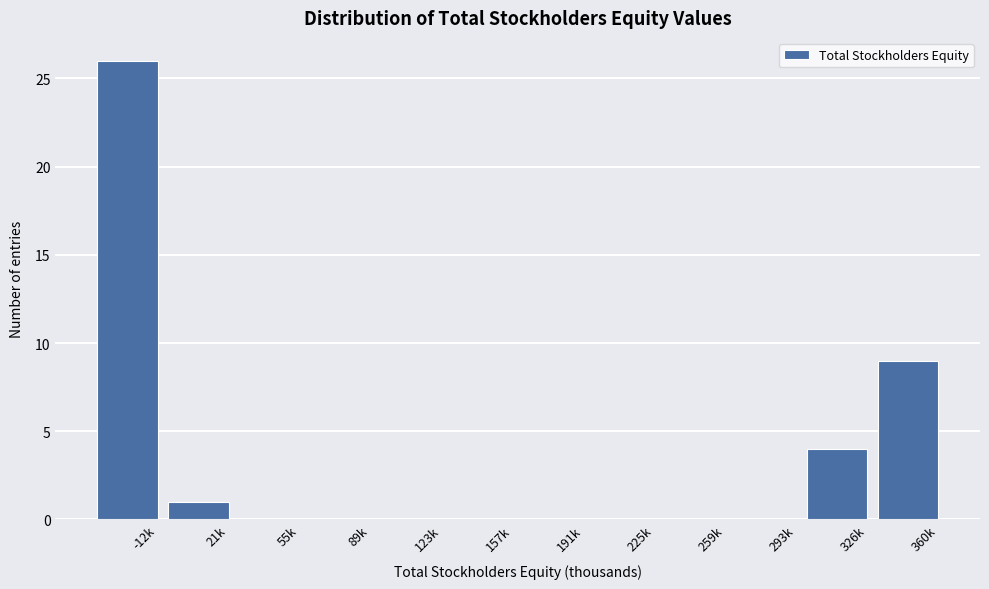

Reading right to left, extract all data points from this chart.

360k=9	326k=4	293k=0	259k=0	225k=0	191k=0	157k=0	123k=0	89k=0	55k=0	21k=1	-12k=26